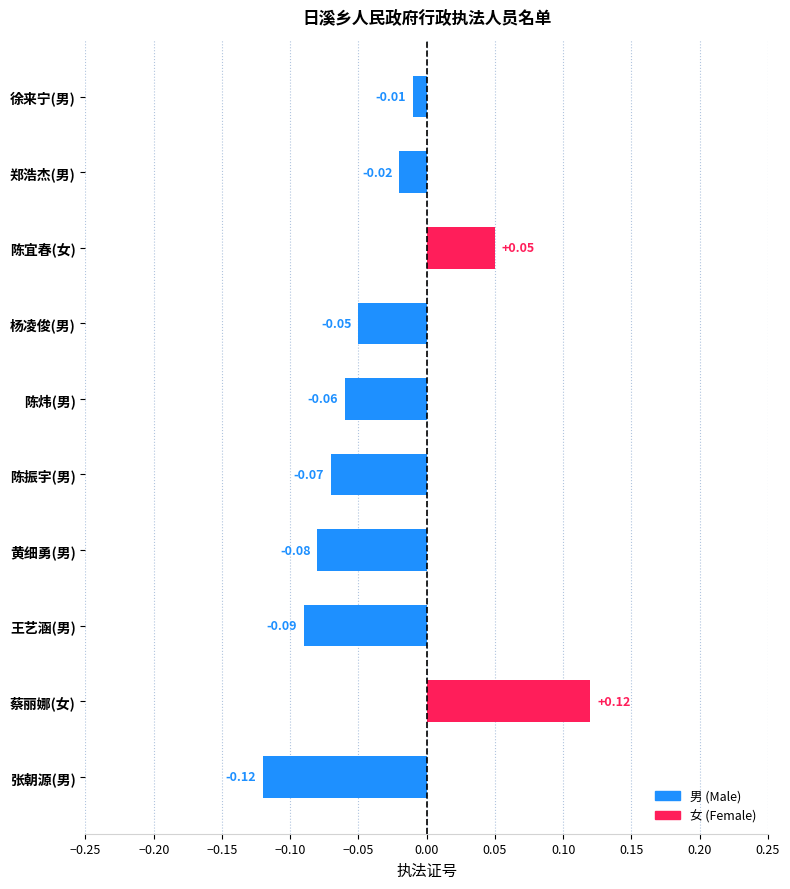

Where is the data nearest to the value 0?

徐来宁(男)